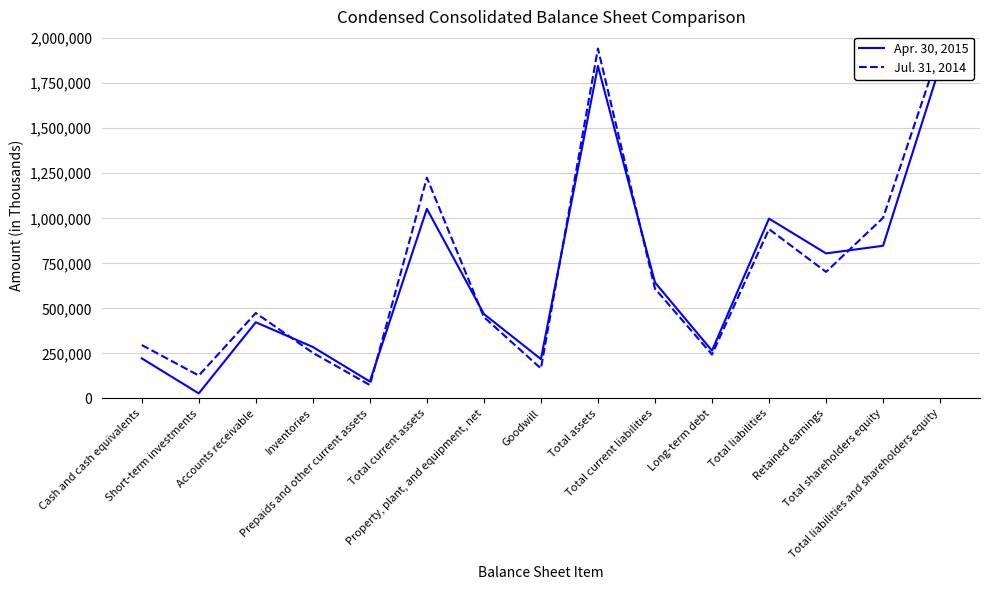

Reading left to right, what are all the values shown in this chart?

Apr. 30, 2015: Cash and cash equivalents=222338	Short-term investments=28062	Accounts receivable=422801	Inventories=285678	Prepaids and other current assets=93823	Total current assets=1052702	Property, plant, and equipment, net=468811	Goodwill=218255	Total assets=1845832	Total current liabilities=643941	Long-term debt=265192	Total liabilities=998306	Retained earnings=805197	Total shareholders equity=847526	Total liabilities and shareholders equity=1845832
Jul. 31, 2014: Cash and cash equivalents=296418	Short-term investments=127201	Accounts receivable=474157	Inventories=253351	Prepaids and other current assets=74150	Total current assets=1225277	Property, plant, and equipment, net=451665	Goodwill=166406	Total assets=1942411	Total current liabilities=609580	Long-term debt=243726	Total liabilities=939928	Retained earnings=702435	Total shareholders equity=1002483	Total liabilities and shareholders equity=1942411